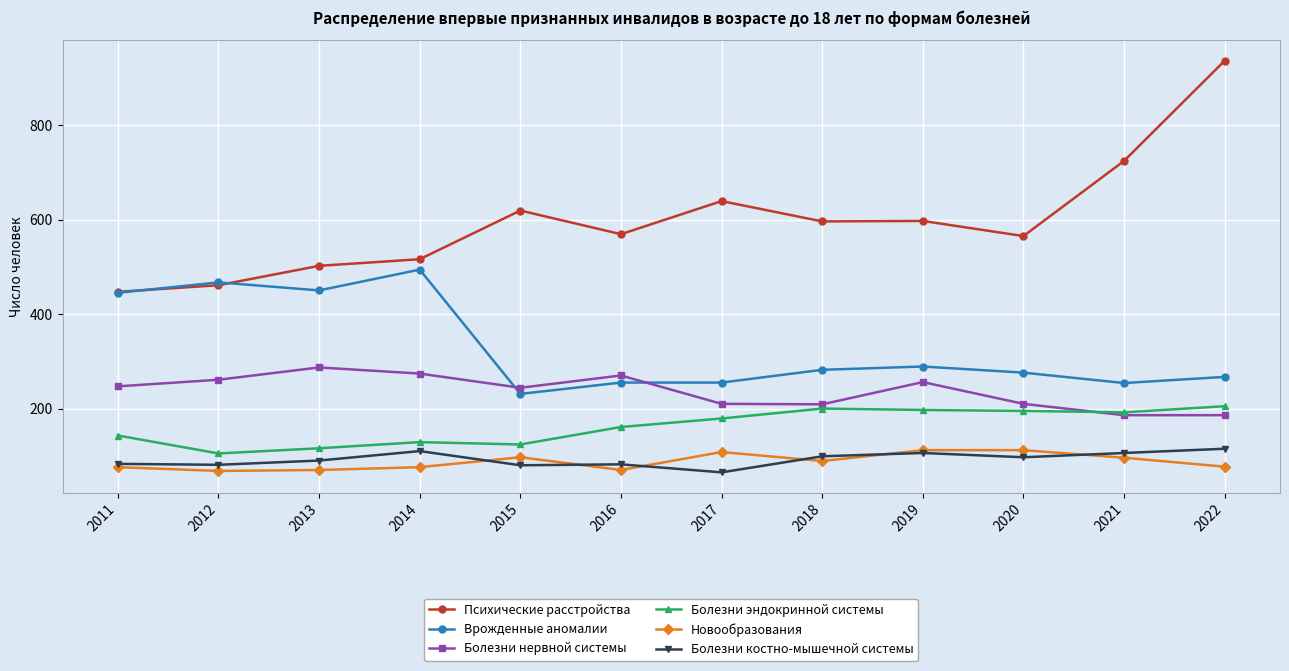

Which series has the widest spread of values?

Психические расстройства